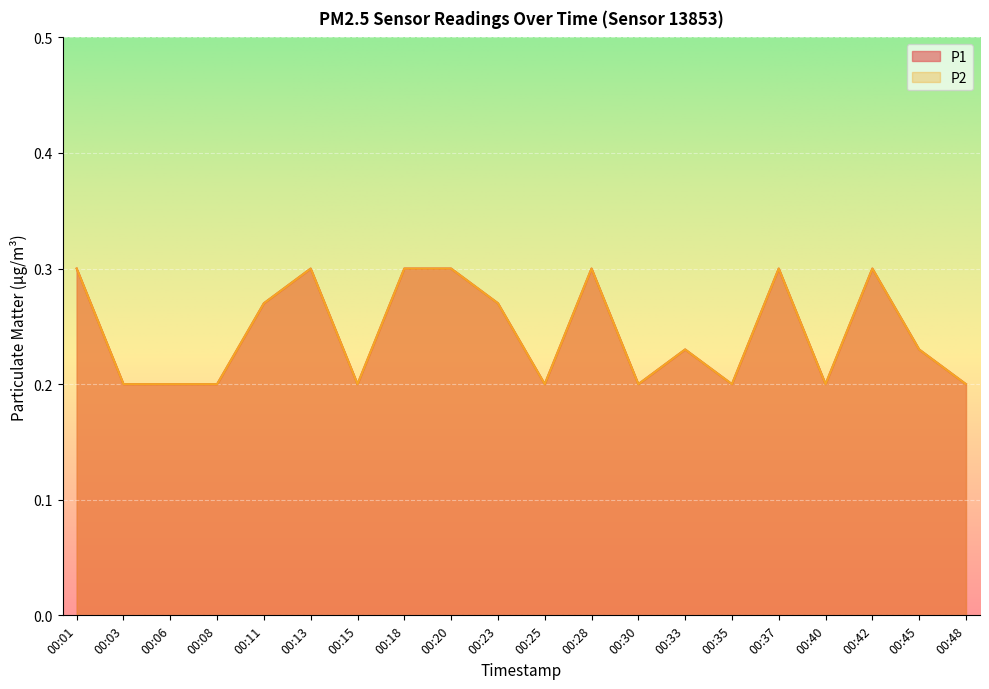

List the series in order of their peak value, lowest first.

P1, P2